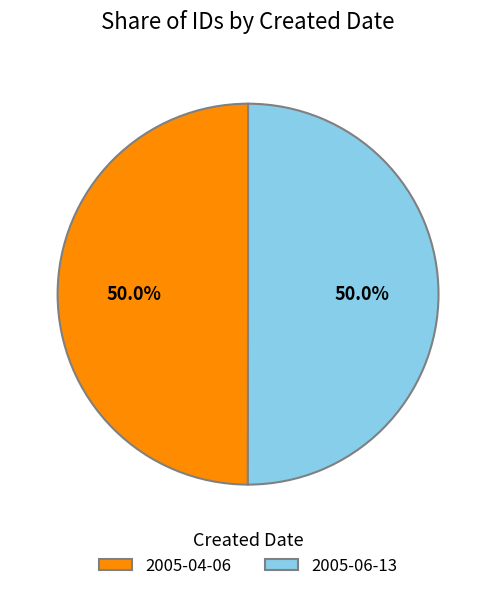

To the nearest percent, what is the average slice percentage?

50%